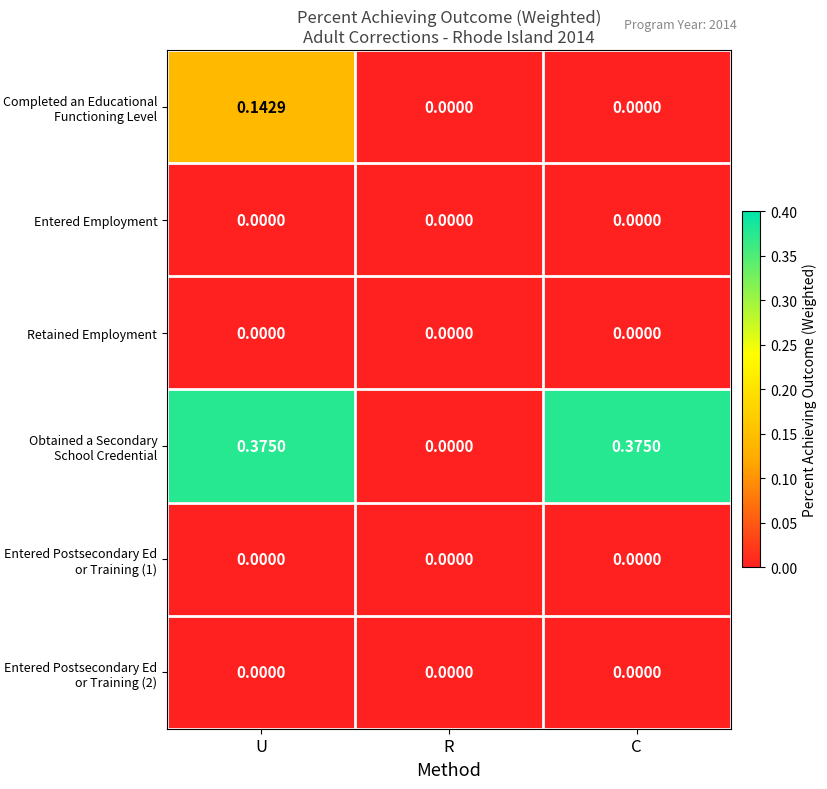

Which category has the lowest value in the Obtained a Secondary School Credential series?

R